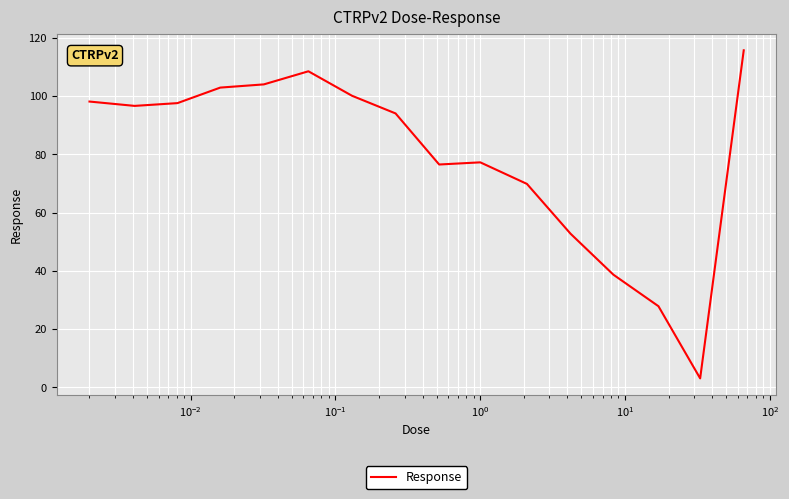

What is the difference between the maximum and minimum values?

112.6